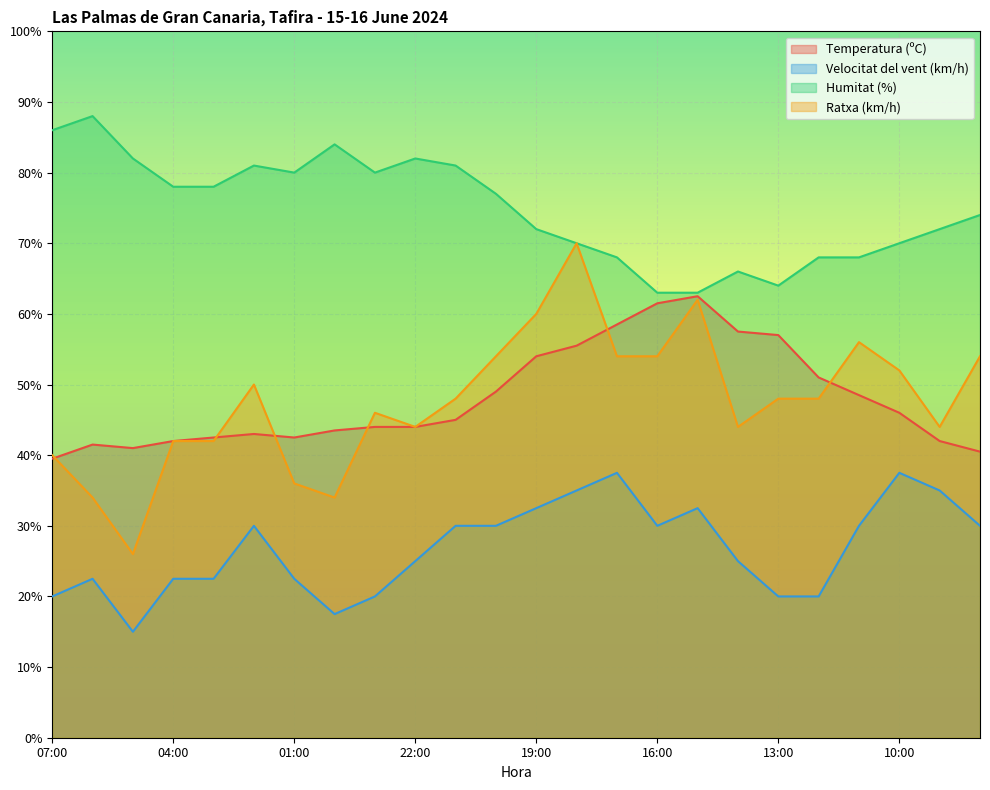

At which label does Ratxa (km/h) reach its minimum?

05:00